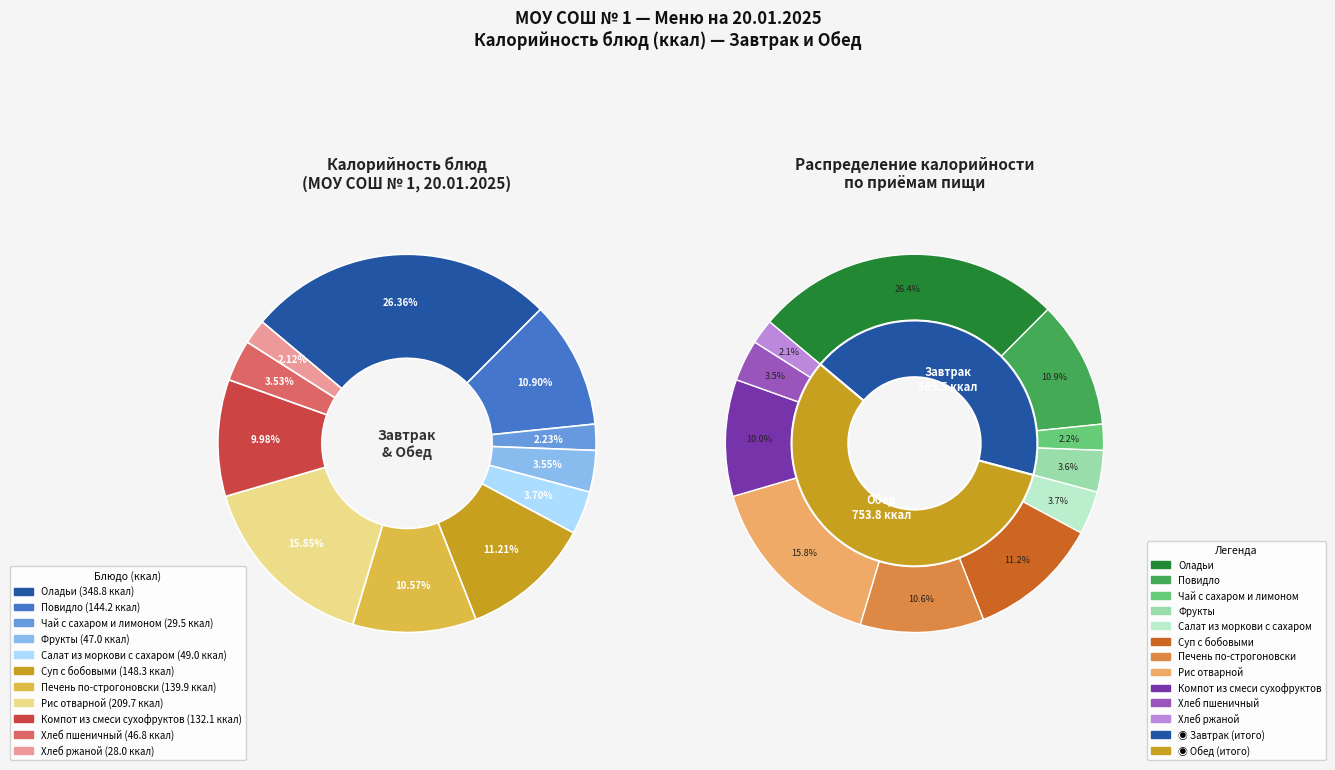

Rank the categories by value from highest to lowest.

Оладьи, Рис отварной, Суп с бобовыми, Повидло, Печень по-строгоновски, Компот из смеси сухофруктов, Салат из моркови с сахаром, Фрукты, Хлеб пшеничный, Чай с сахаром и лимоном, Хлеб ржаной